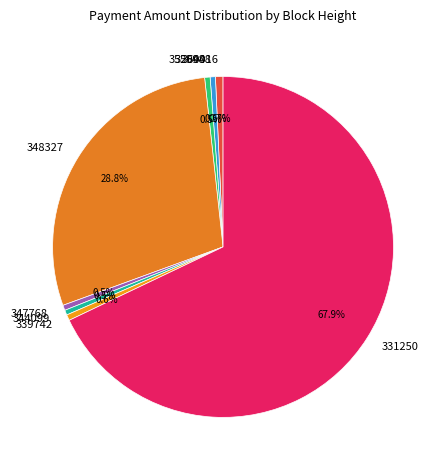

Is it true that 352044 is 11% of the pie?

False